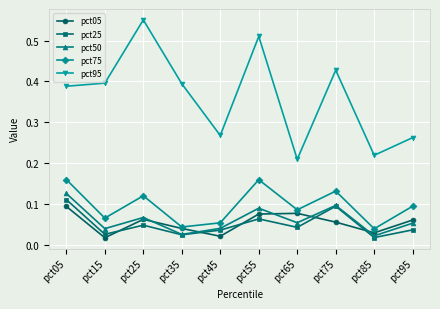

Does the chart have visible grid lines?

Yes